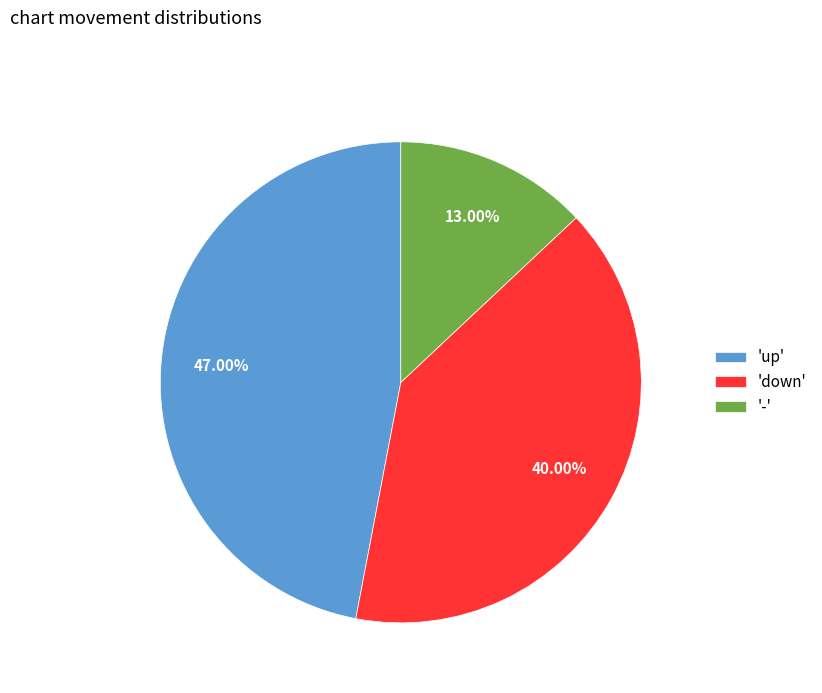

Count the number of slices in the pie.

3